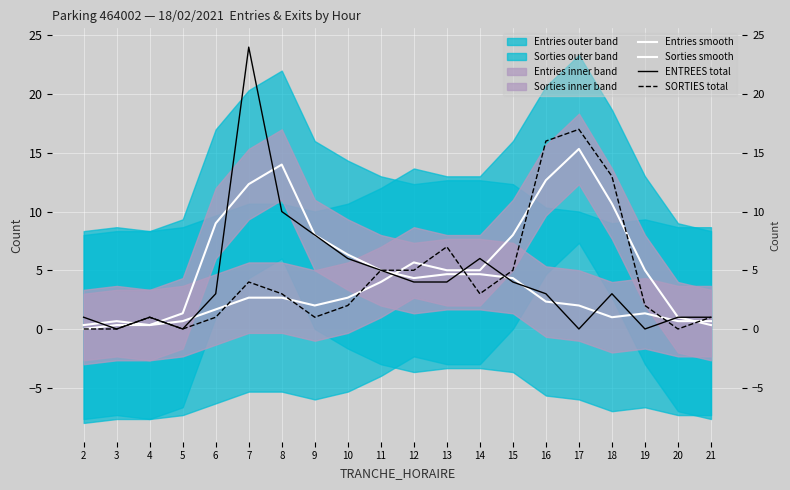

What value does the SORTIES total series have at 14?

3.0